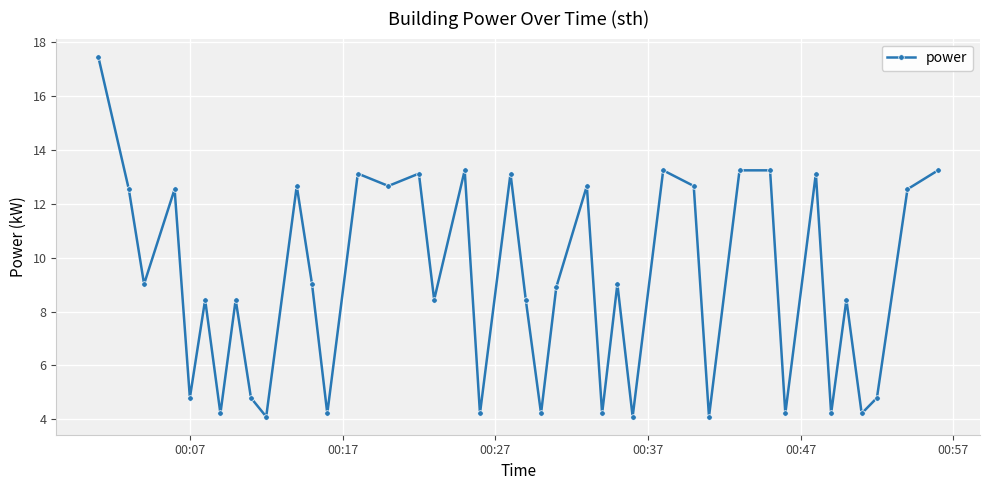

What is the sum of all values?

363.0